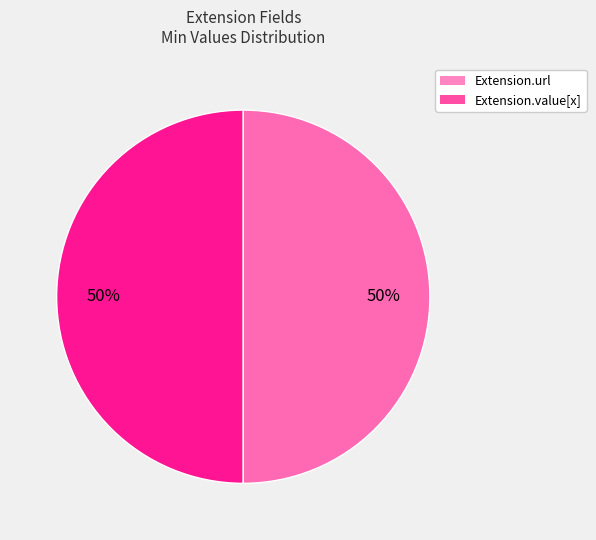

To the nearest percent, what is the average slice percentage?

50%